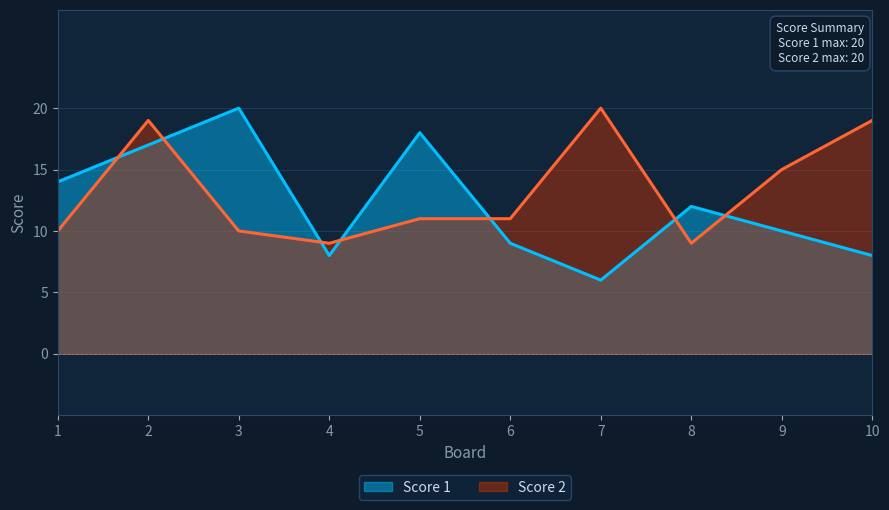

The value of Score 1 at 7 is 10. True or false?

False